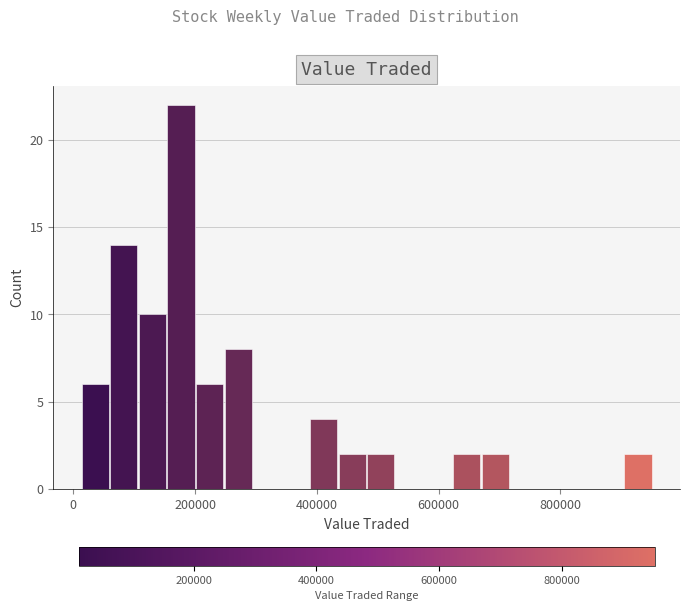

Read against the x-axis, roughly where is the centre of the tallest bar?

180000